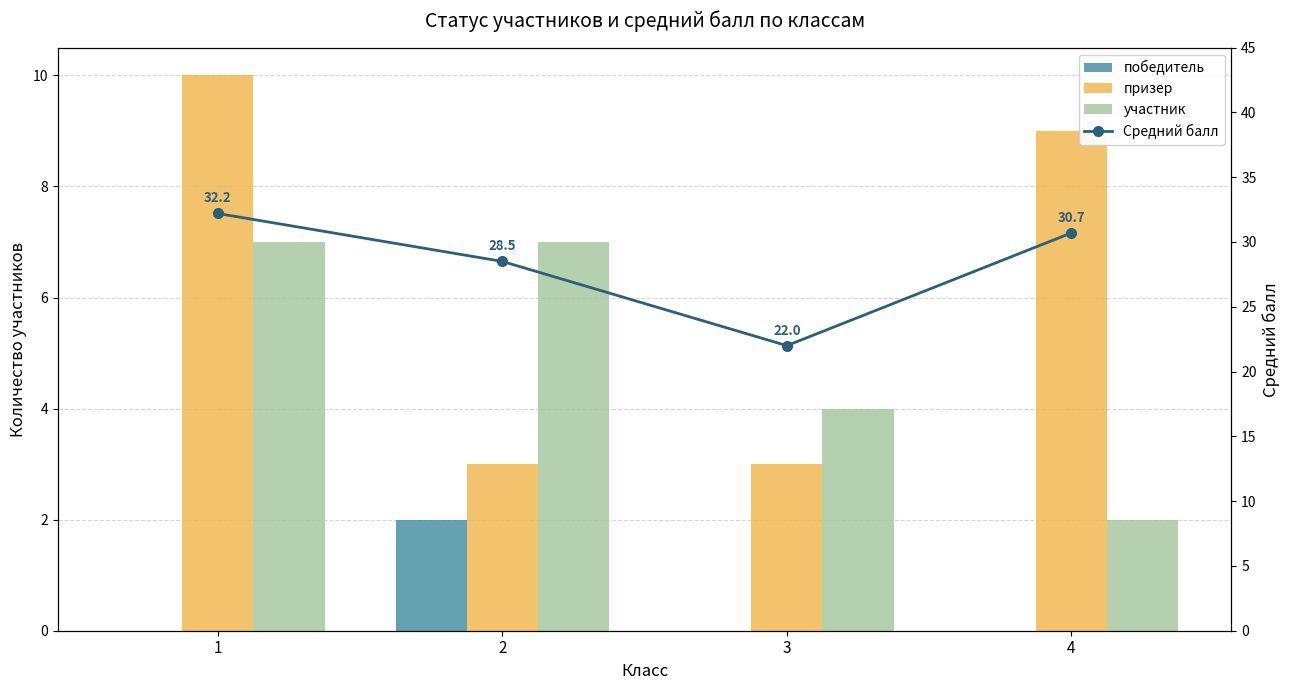

The value of победитель at 1 is 0.0. True or false?

True